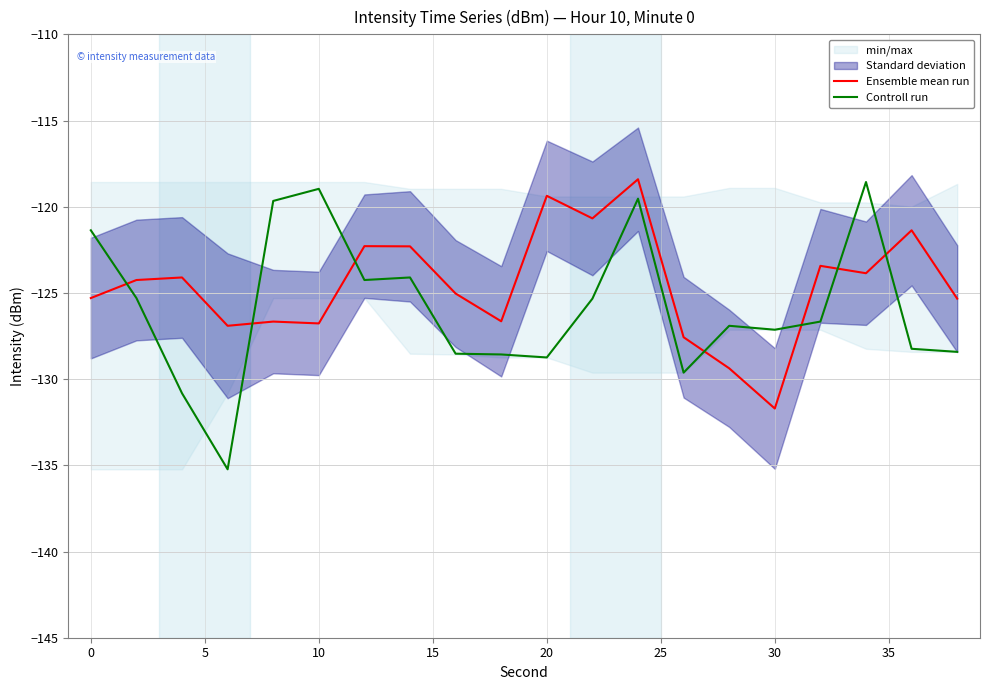

True or false: Ensemble mean run and Controll run intersect in this chart.

True